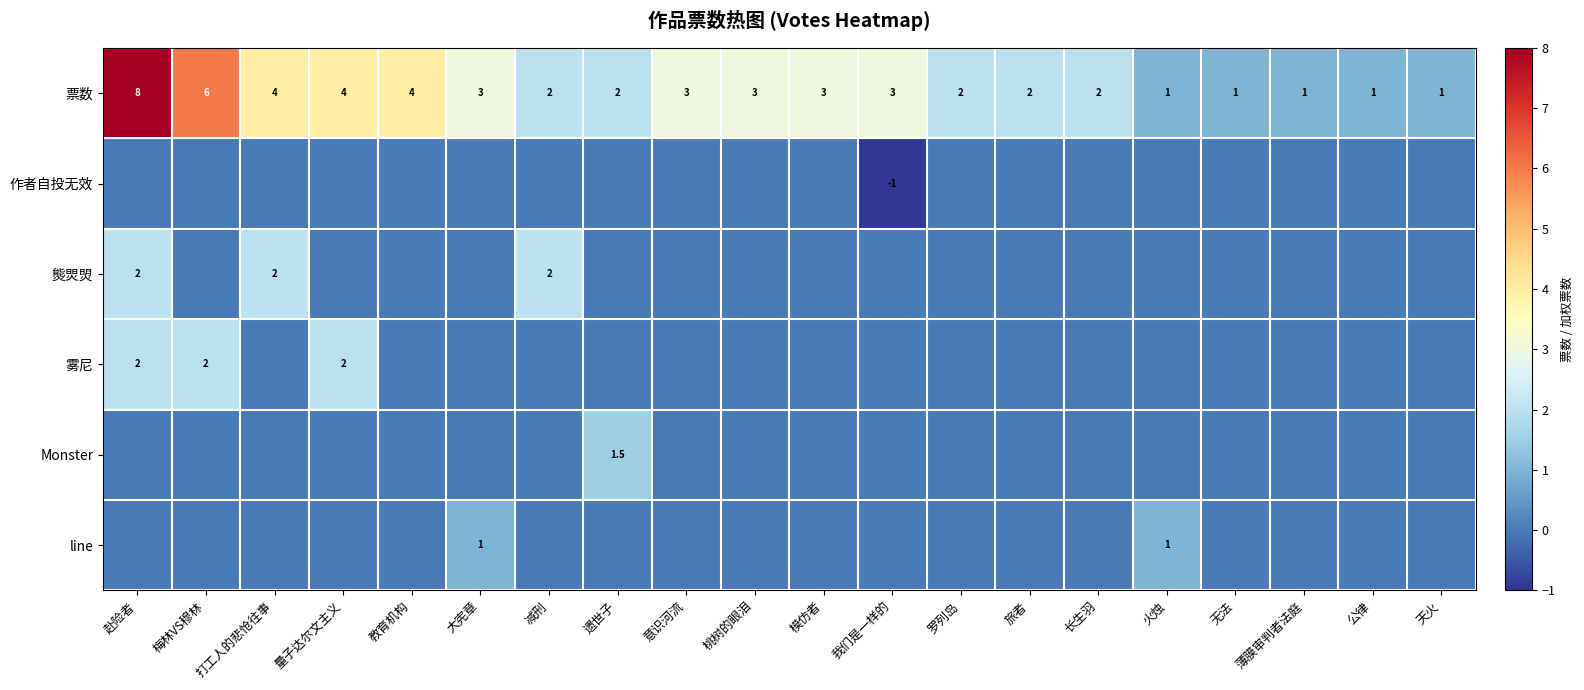

How many data points in 票数 are less than 3?

10